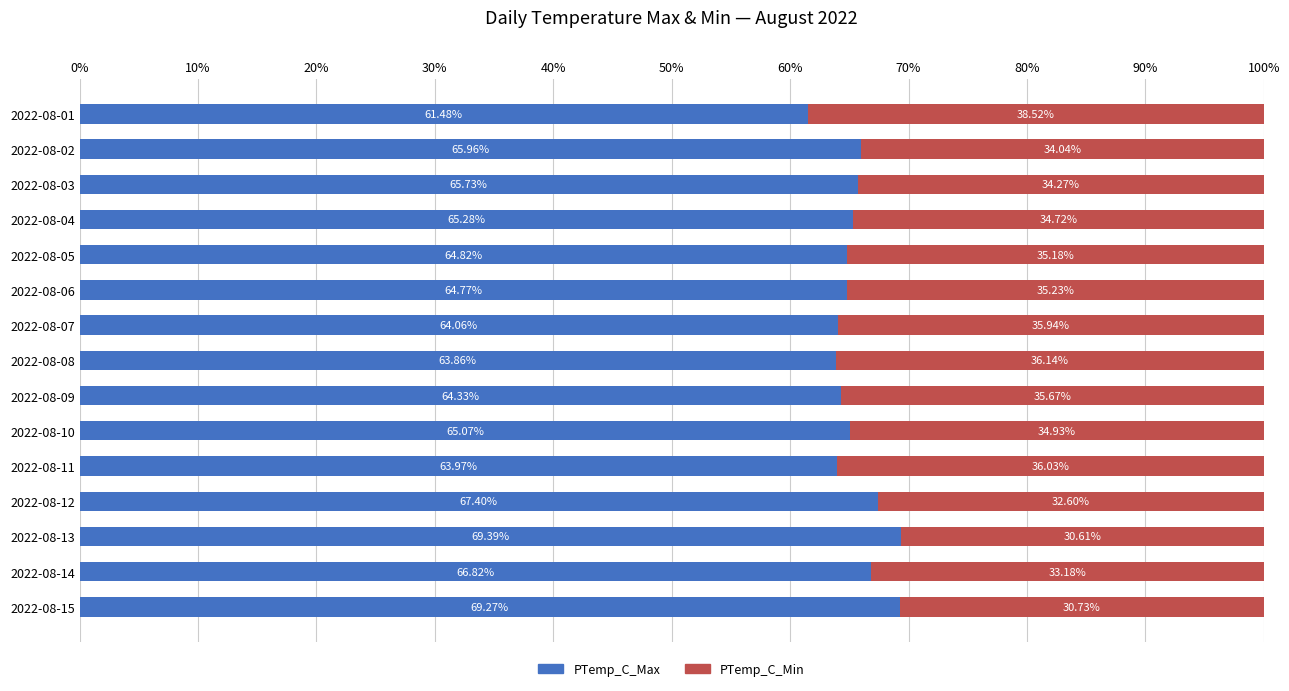

What is the total value across all series at 2022-08-15?

100.0